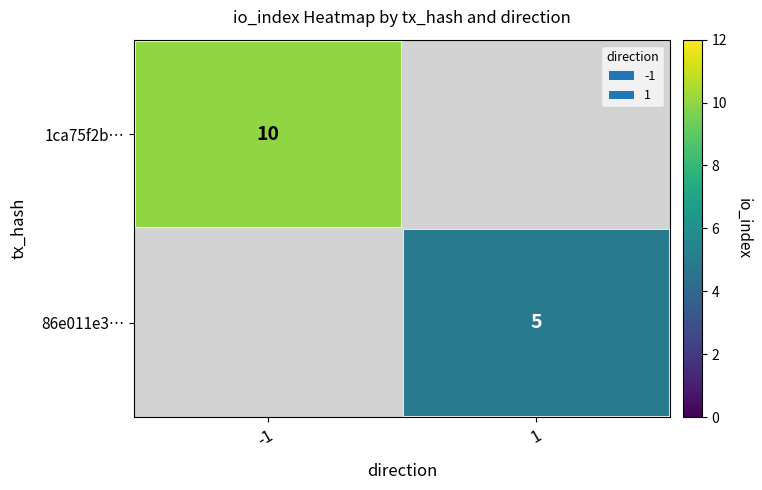

The 86e011e3… series shows 8 at 1. True or false?

False